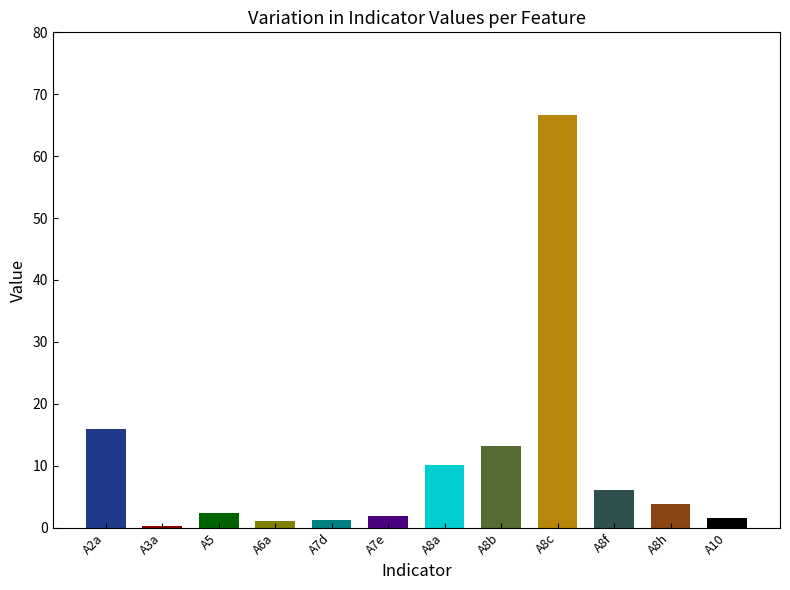

What is the label of the 6th bar from the right?

A8a